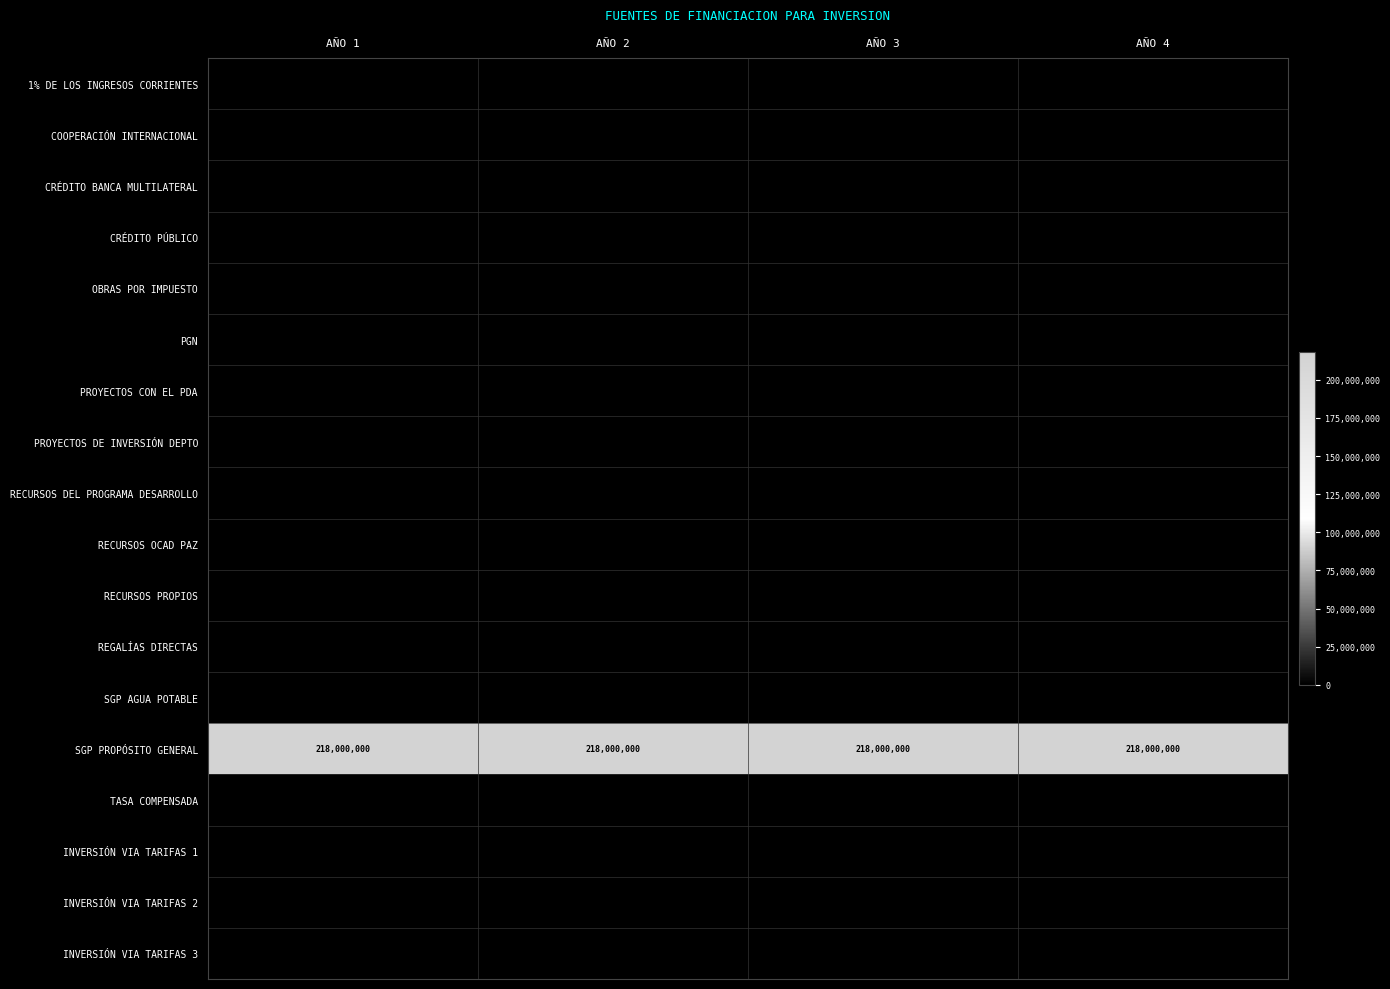

What is the difference between the highest and lowest values at AÑO 1?

218000000